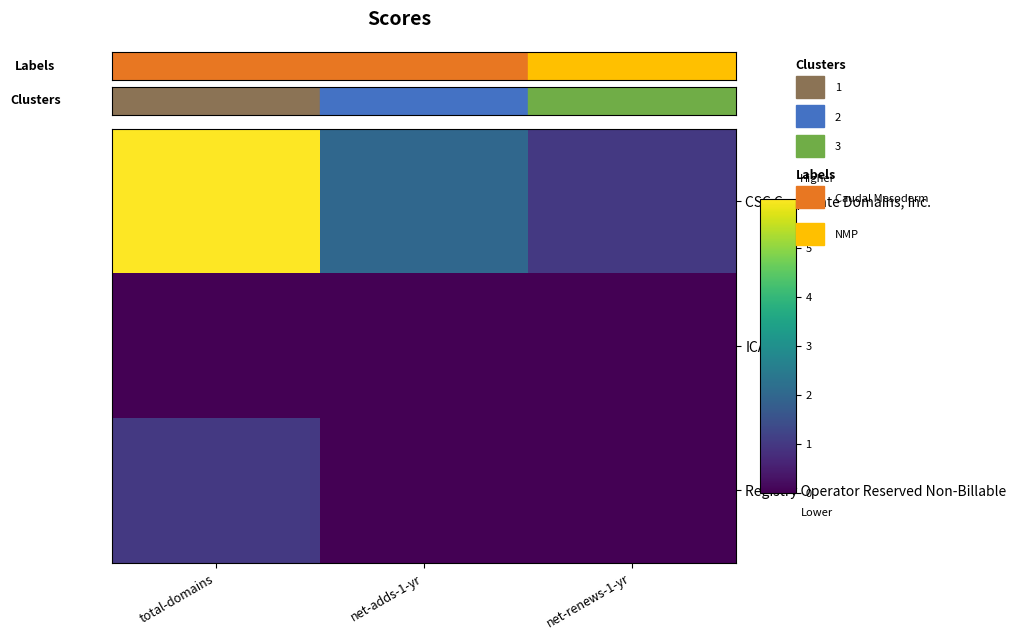

At which category does the chart reach its minimum across all series?

total-domains